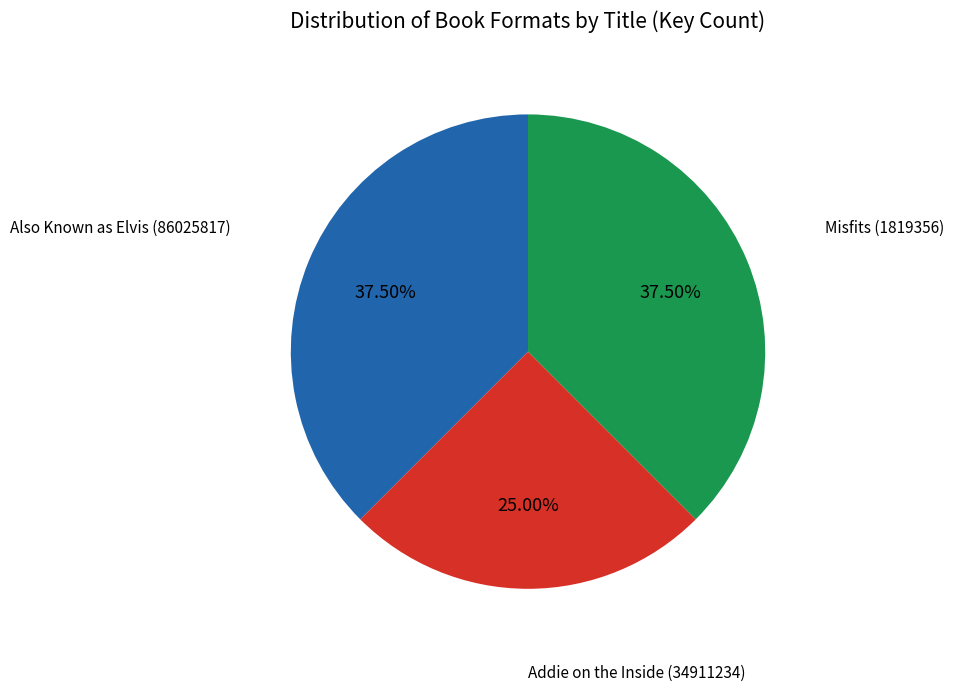

Is there any slice that represents more than half of the pie?

No